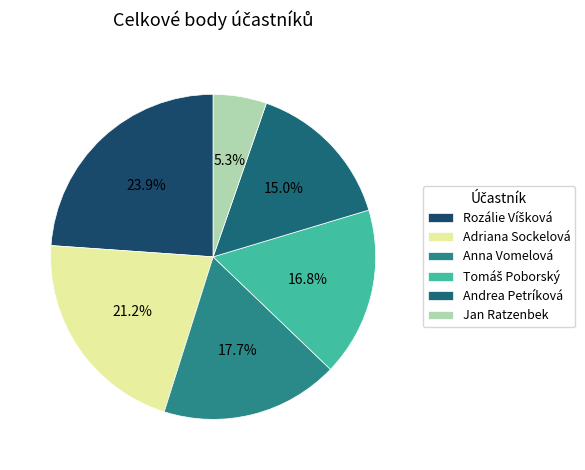

Does any single category account for the majority?

No